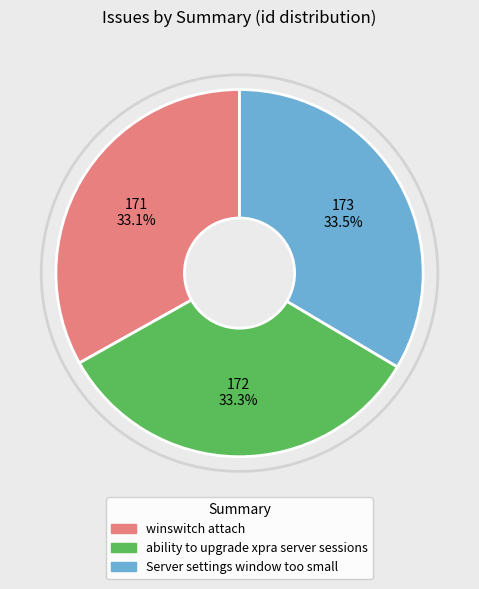

Does any single category account for the majority?

No